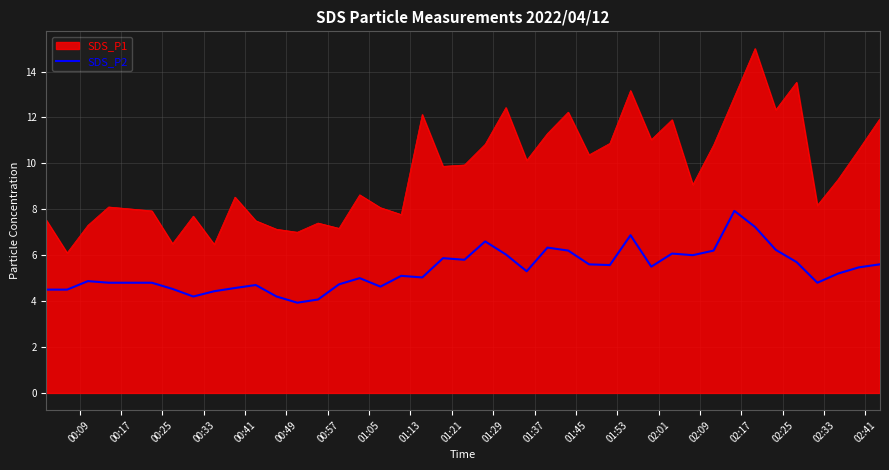

True or false: SDS_P1 and SDS_P2 intersect in this chart.

False